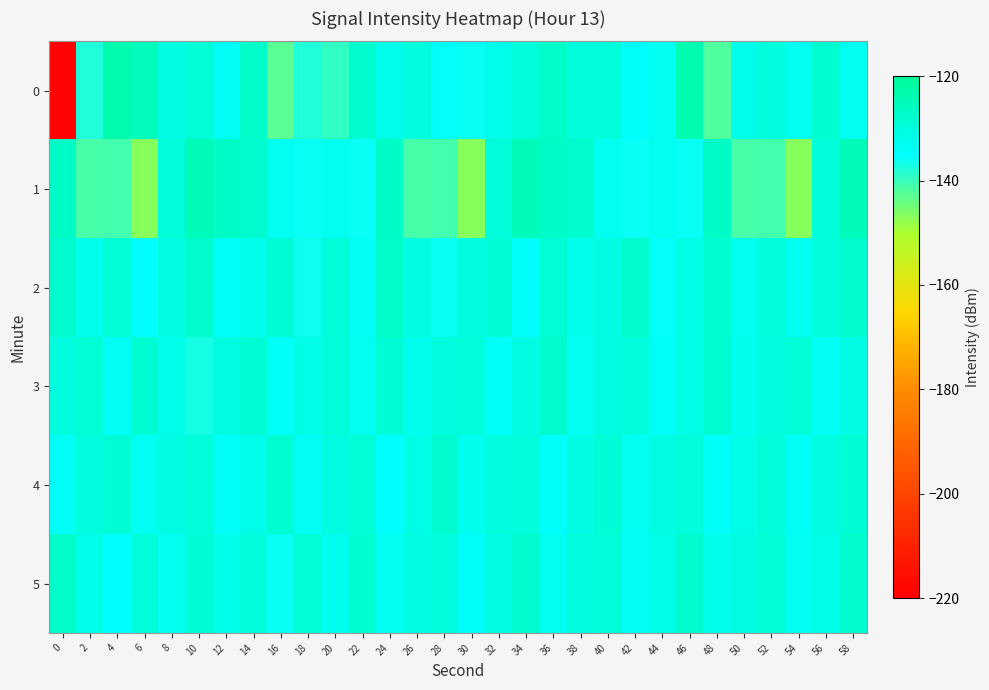

Reading left to right, what are all the values shown in this chart?

0: 0=-218.6	2=-137.8	4=-123.3	6=-125.3	8=-131.1	10=-129.3	12=-133.9	14=-127.2	16=-142.7	18=-137.7	20=-139.4	22=-128.1	24=-132.0	26=-130.4	28=-135.3	30=-135.9	32=-132.4	34=-129.4	36=-127.3	38=-129.9	40=-129.8	42=-134.8	44=-133.4	46=-123.8	48=-142.0	50=-131.9	52=-130.5	54=-132.9	56=-128.4	58=-133.0
1: 0=-127.0	2=-141.2	4=-140.8	6=-146.8	8=-129.6	10=-125.0	12=-126.7	14=-127.9	16=-133.0	18=-135.9	20=-133.0	22=-135.9	24=-127.0	26=-141.2	28=-140.8	30=-146.8	32=-129.6	34=-125.0	36=-126.7	38=-127.9	40=-133.0	42=-135.9	44=-133.0	46=-135.9	48=-127.0	50=-141.2	52=-140.8	54=-146.8	56=-129.6	58=-125.0
2: 0=-128.0	2=-132.5	4=-129.3	6=-135.1	8=-130.8	10=-127.6	12=-134.2	14=-131.9	16=-128.7	18=-136.4	20=-129.5	22=-133.8	24=-127.2	26=-131.0	28=-135.7	30=-130.3	32=-128.9	34=-134.6	36=-129.1	38=-132.4	40=-130.6	42=-127.8	44=-135.3	46=-131.7	48=-128.4	50=-133.1	52=-129.8	54=-132.9	56=-130.1	58=-127.5
3: 0=-130.5	2=-129.2	4=-133.7	6=-128.4	8=-132.1	10=-136.8	12=-130.9	14=-128.6	16=-134.3	18=-131.5	20=-129.7	22=-133.2	24=-128.9	26=-132.6	28=-130.3	30=-129.4	32=-134.8	34=-131.2	36=-128.1	38=-133.5	40=-130.7	42=-129.8	44=-134.1	46=-131.6	48=-128.3	50=-132.8	52=-130.4	54=-129.1	56=-133.9	58=-131.3
4: 0=-134.0	2=-130.2	4=-128.8	6=-133.3	8=-131.0	10=-129.7	12=-134.4	14=-131.8	16=-128.5	18=-133.7	20=-130.6	22=-129.3	24=-134.9	26=-131.5	28=-128.2	30=-132.6	32=-130.3	34=-129.8	36=-134.7	38=-131.3	40=-128.9	42=-133.4	44=-131.1	46=-130.0	48=-134.2	50=-131.6	52=-129.4	54=-133.9	56=-130.7	58=-128.6
5: 0=-127.3	2=-131.8	4=-135.2	6=-129.6	8=-133.0	10=-128.7	12=-132.4	14=-130.1	16=-135.9	18=-129.3	20=-132.7	22=-128.5	24=-133.1	26=-130.8	28=-129.9	30=-134.5	32=-131.1	34=-128.2	36=-132.9	38=-130.5	40=-129.6	42=-133.8	44=-131.4	46=-128.0	48=-132.3	50=-130.9	52=-129.0	54=-133.6	56=-131.7	58=-127.9